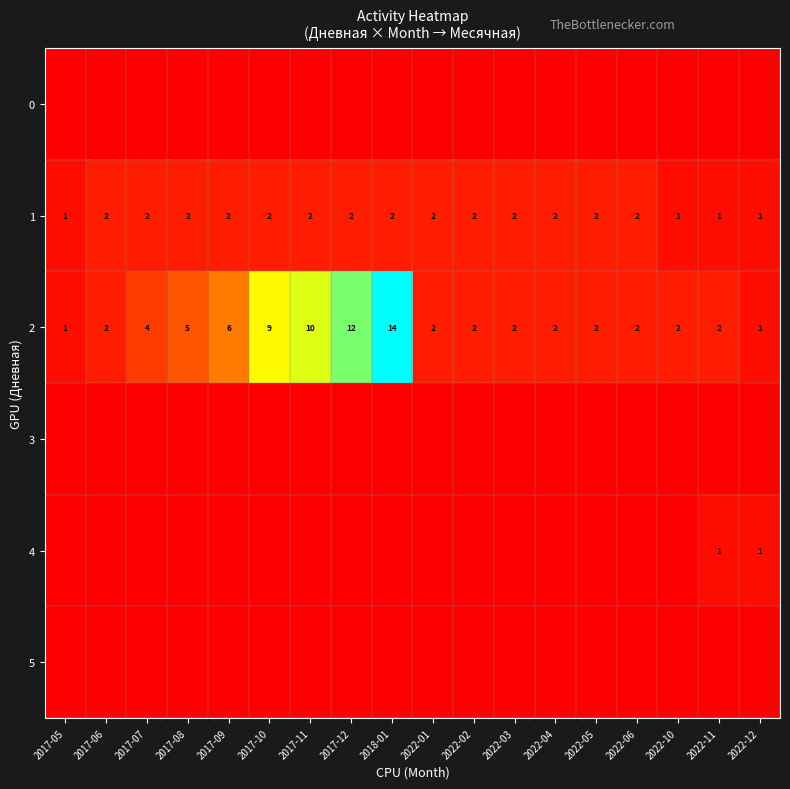

The 1 series shows 2 at 2022-01. True or false?

True